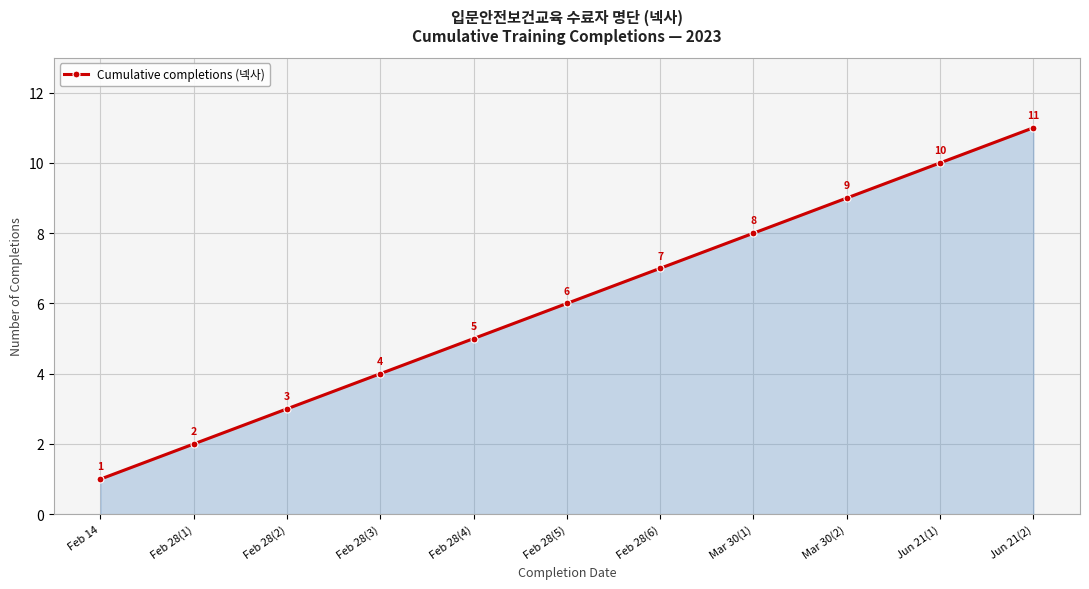

The value at Feb 28(4) is 5. True or false?

True